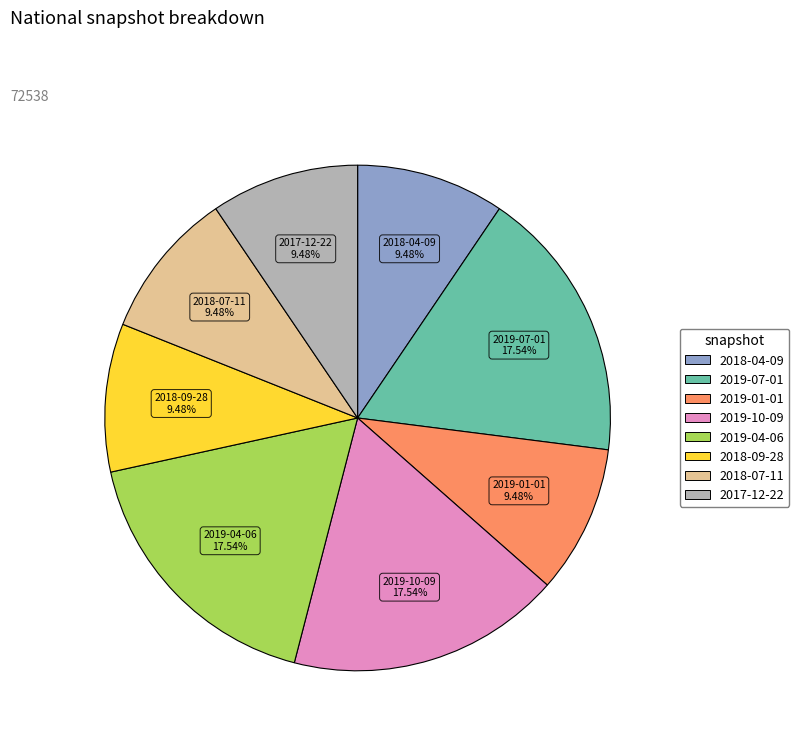

Is the sum of 2018-09-28 and 2017-12-22 greater than half?

No